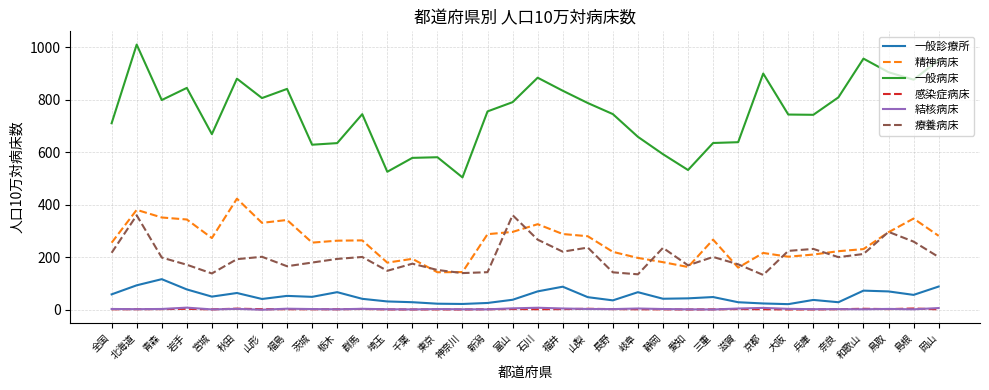

Between 栃木 and 島根, which series saw the biggest shift?

一般病床